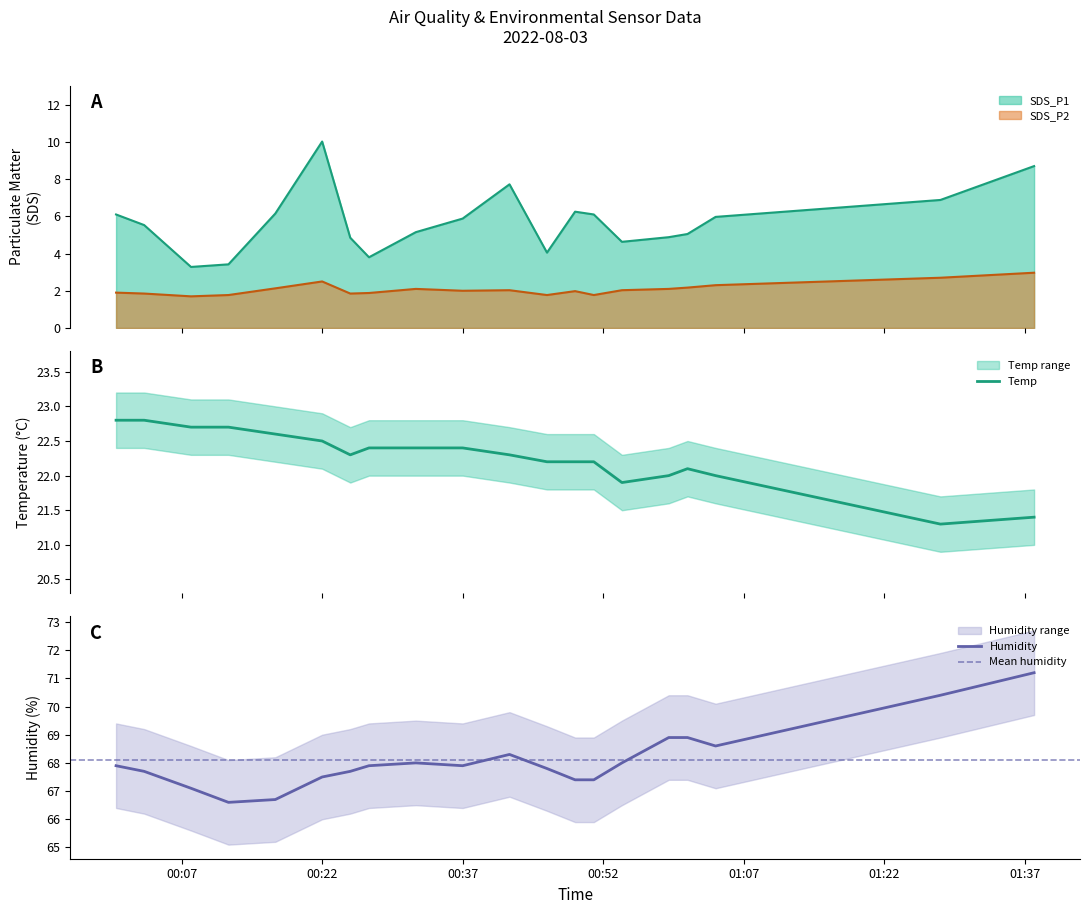

True or false: SDS_P1 and Humidity intersect in this chart.

False